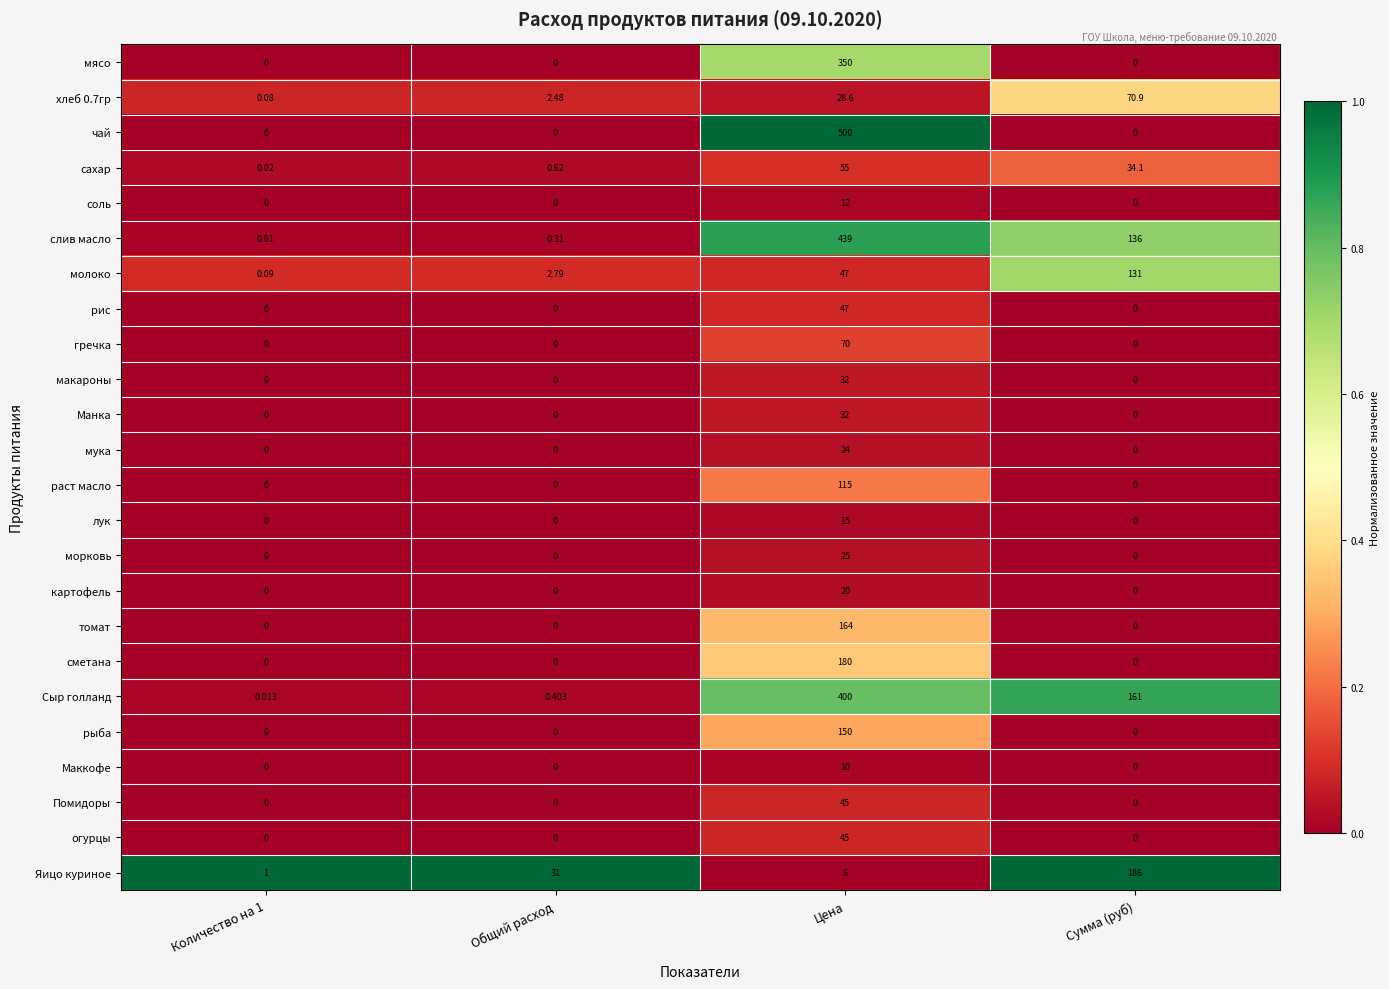

At which label does хлеб 0.7гр reach its peak?

Сумма (руб)